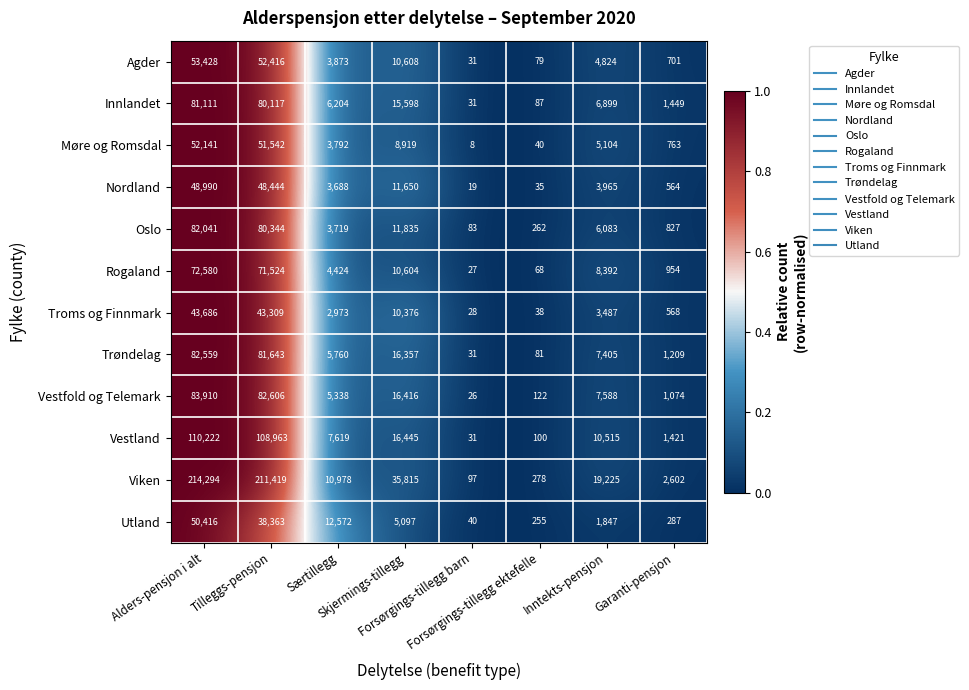

What is the average value of the Vestfold og Telemark series?

24635